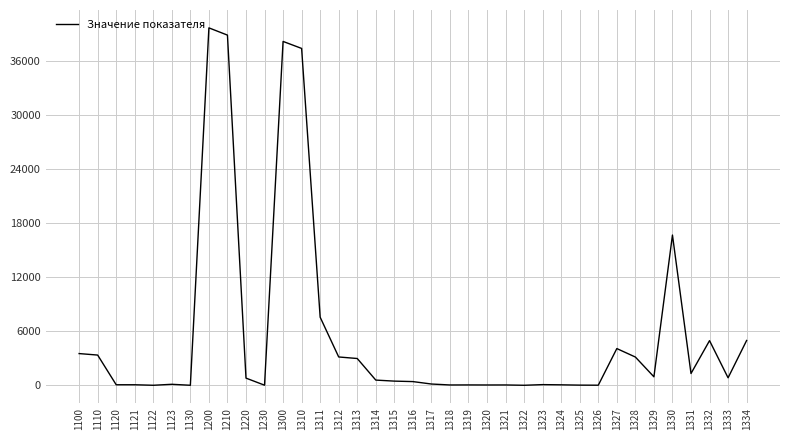

At which label is the value closest to 19813?

1330